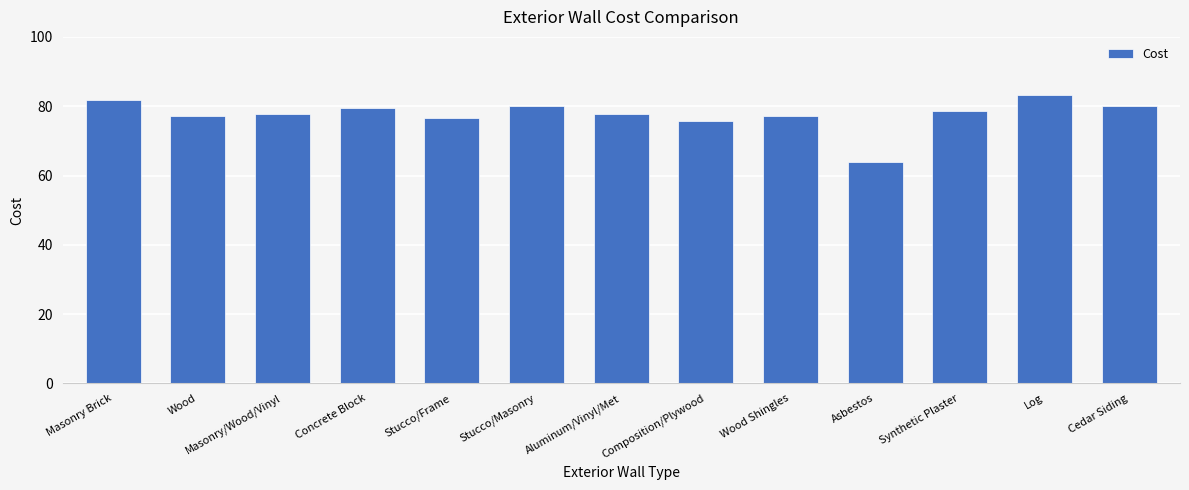

How many series are shown in this chart?

1